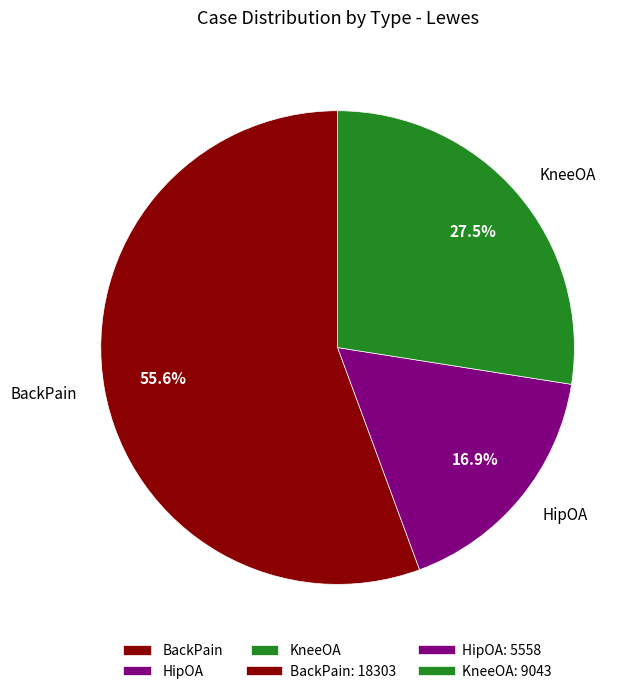

Which slice is the smallest?

HipOA